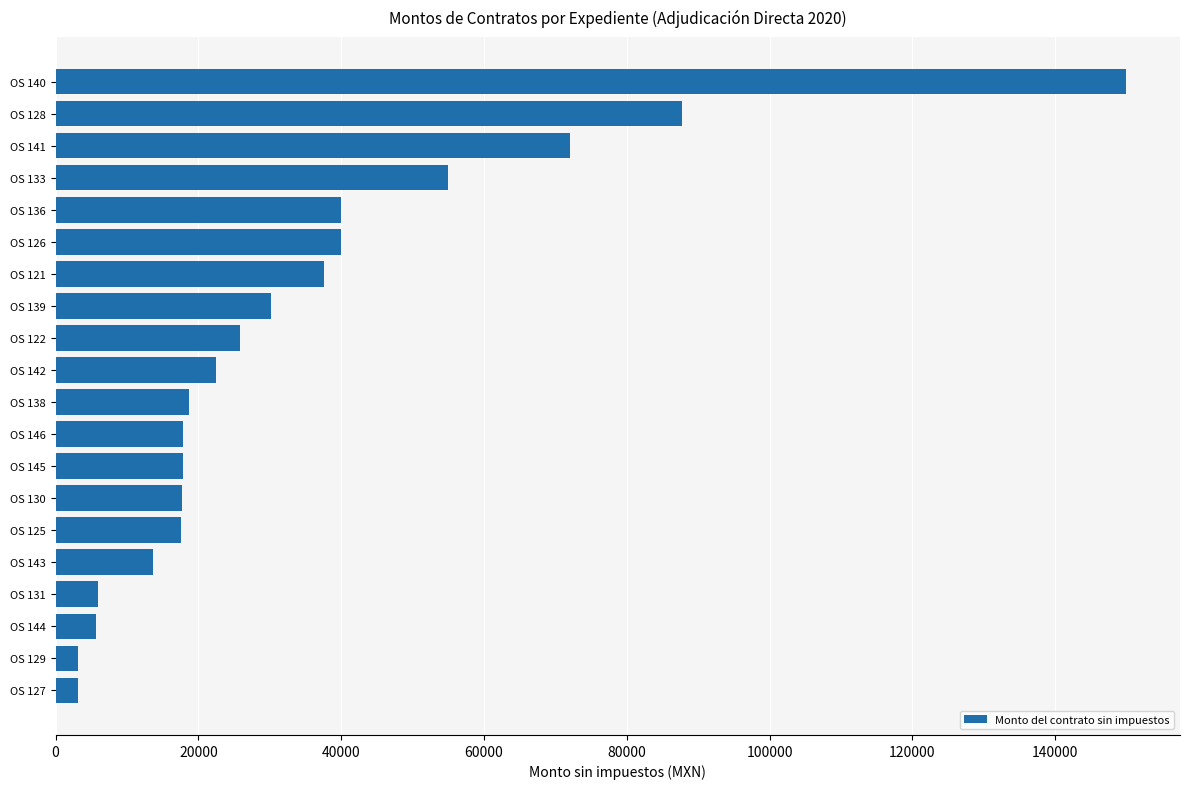

What is the smallest value displayed?

3200.0